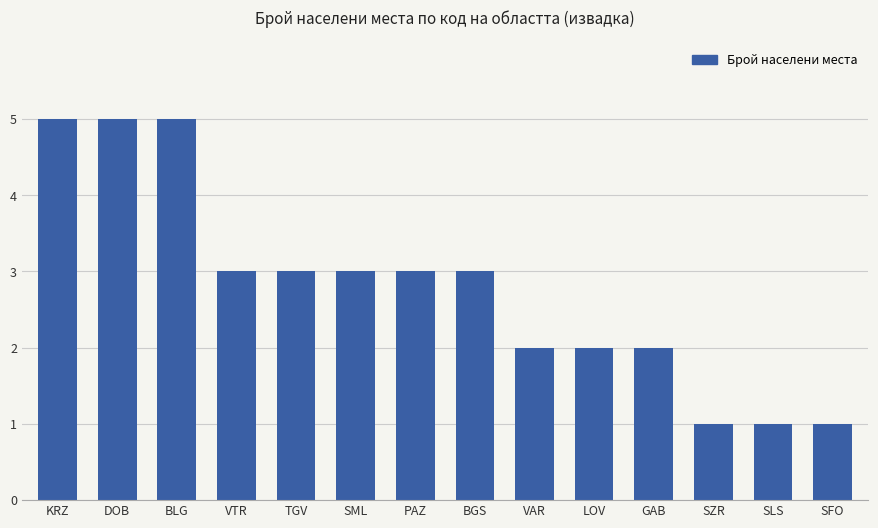

Read the value at BLG.

5